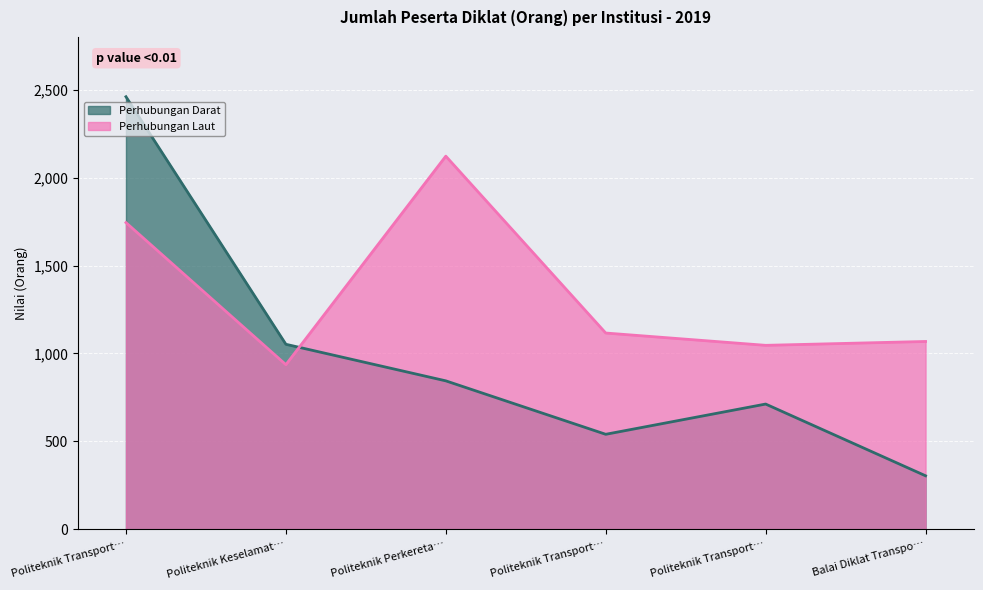

What is the sum of all Perhubungan Darat values?

5912